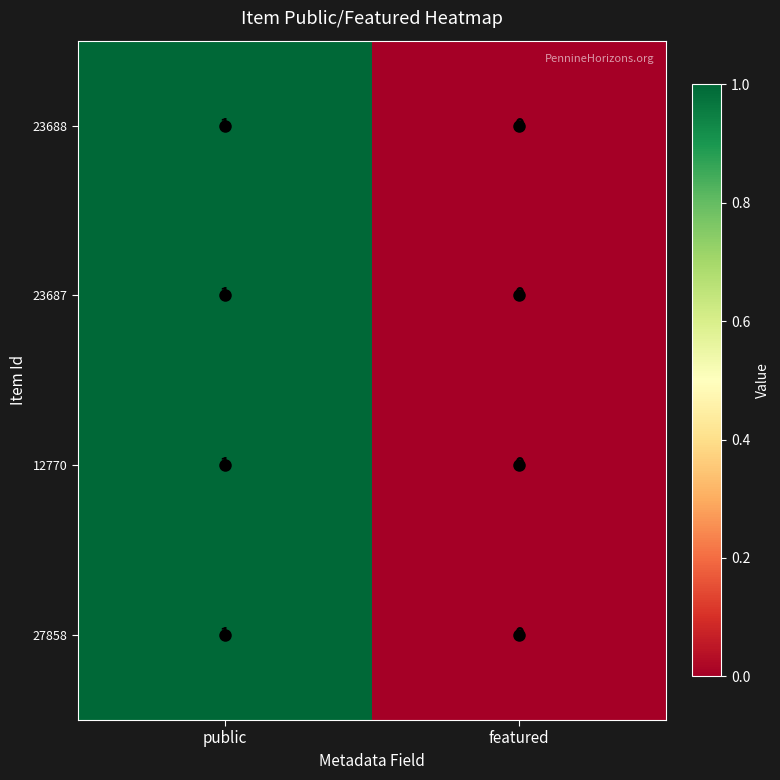

At which label is 27858 closest to 0?

featured